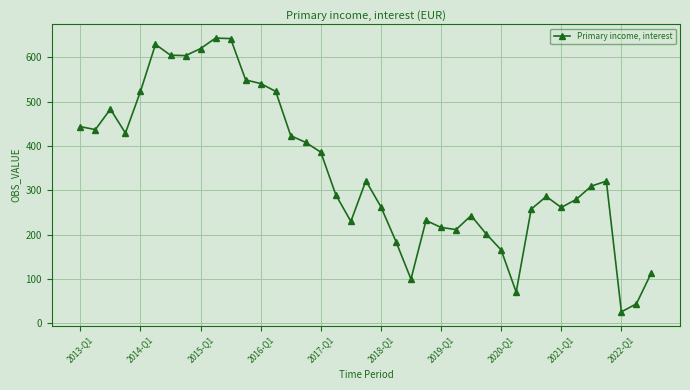

What is the difference between the second highest and second lowest values?

598.7